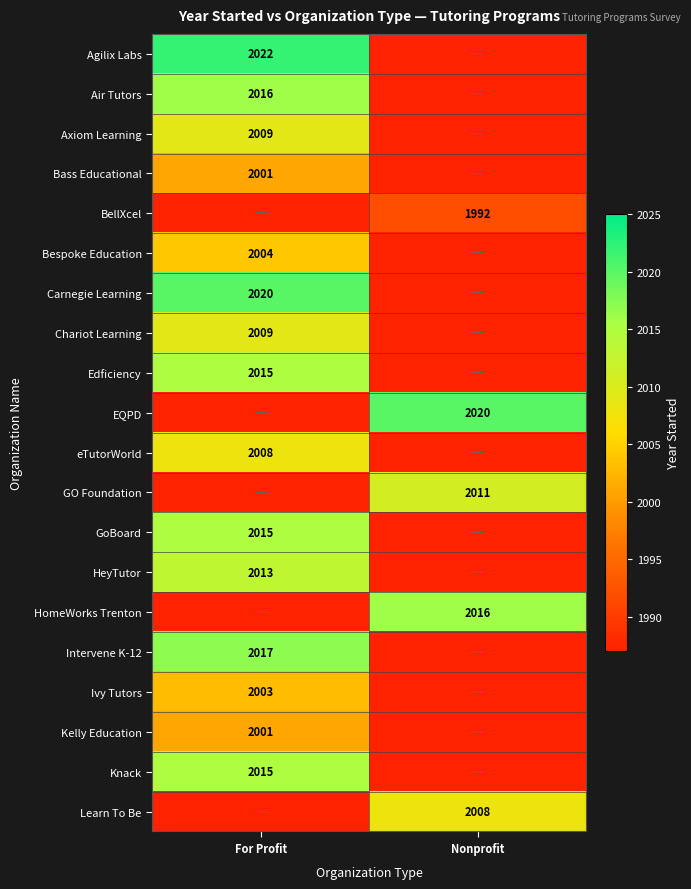

Which category has the lowest value across all series?

Nonprofit